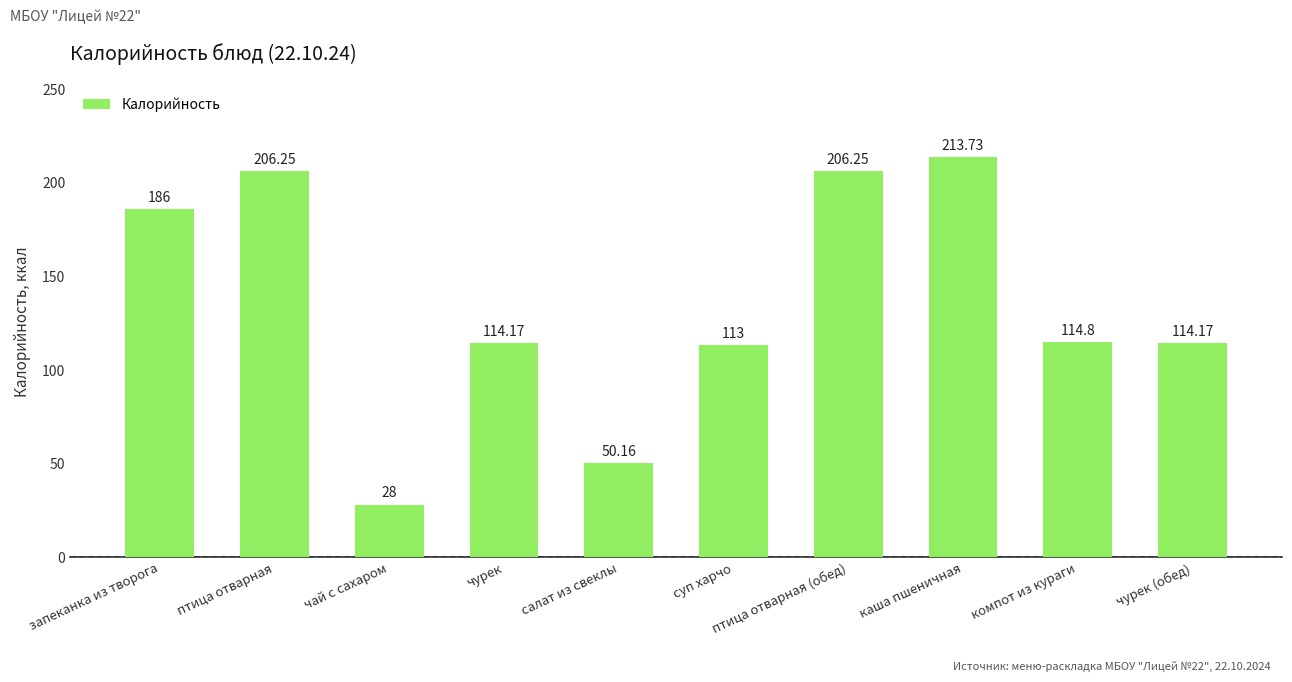

Approximately how many times larger is the value at запеканка из творога compared to каша пшеничная?

0.9